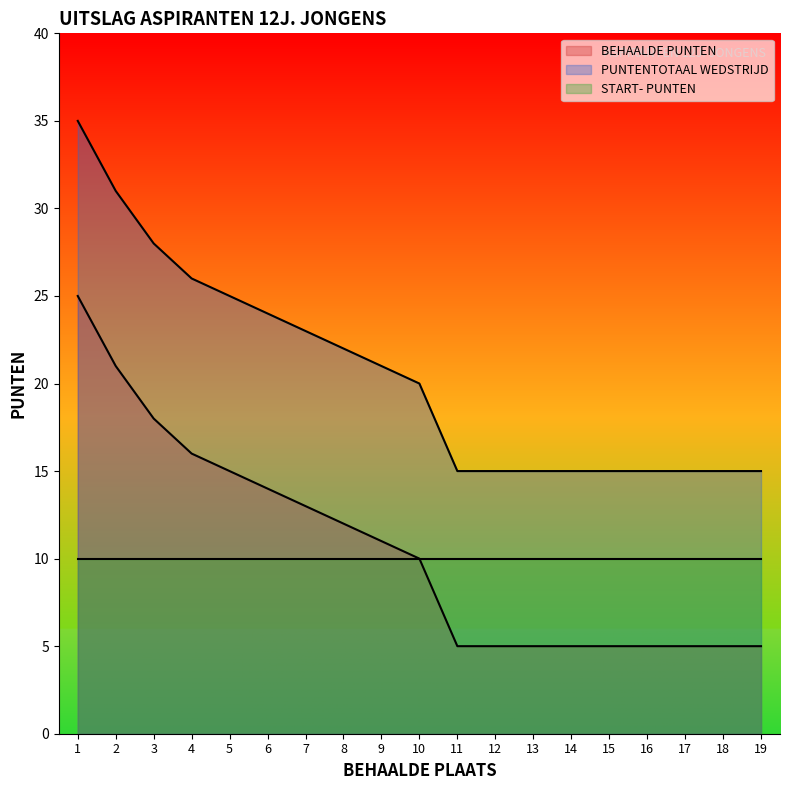

List the series in order of their peak value, highest first.

PUNTENTOTAAL WEDSTRIJD, BEHAALDE PUNTEN, START- PUNTEN